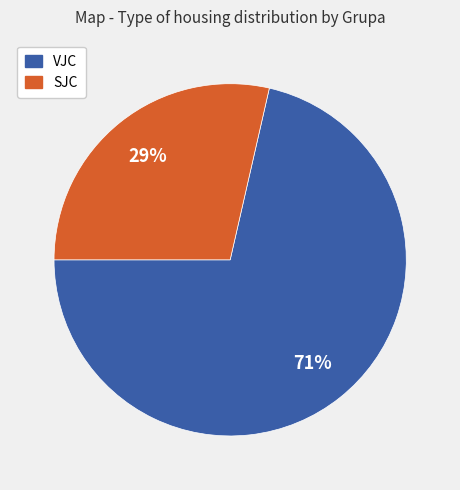

Is it true that SJC is 29% of the pie?

True